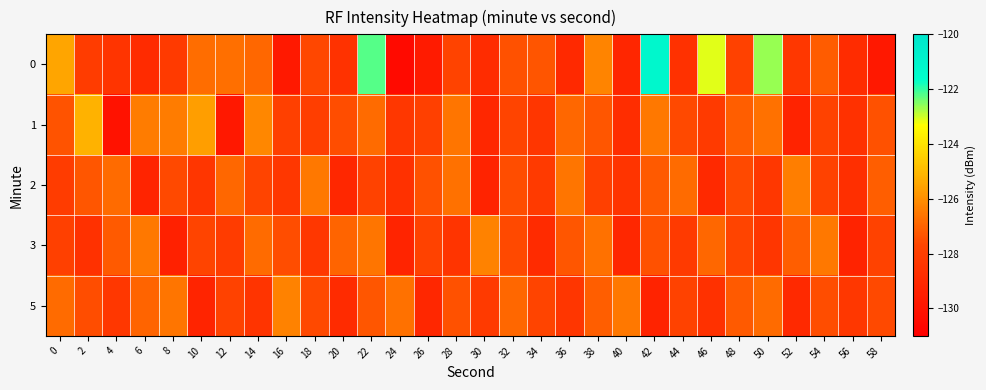

What is the spread (max minus min) of values at 58?

2.7